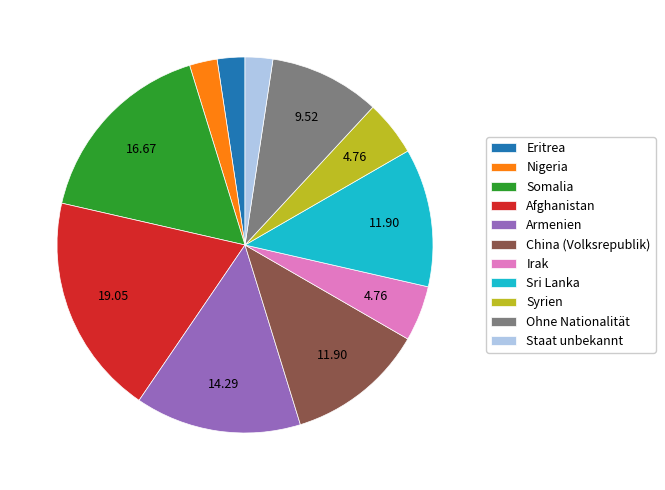

Do Afghanistan and Staat unbekannt together represent more than half of the pie?

No